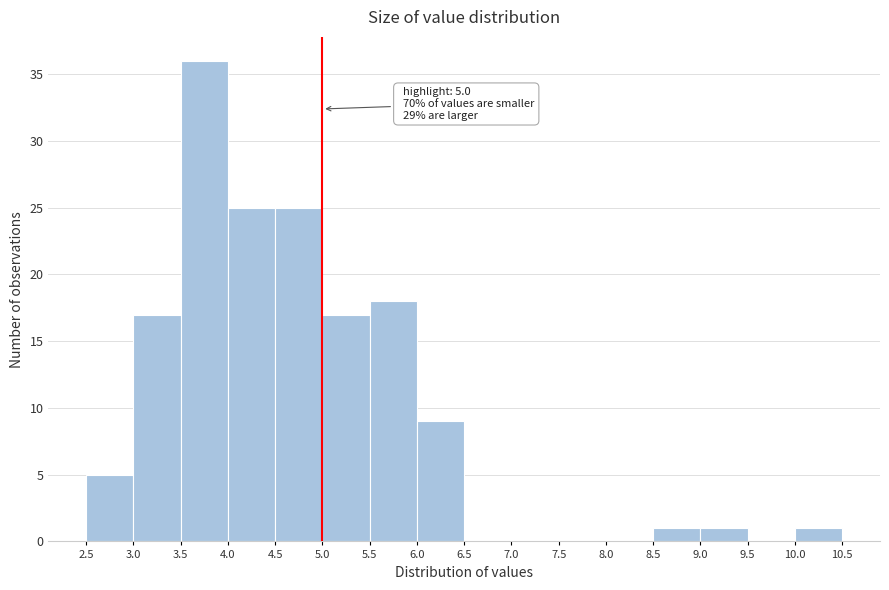

Over which range of the x-axis is the bar tallest?

3.5 to 4.0